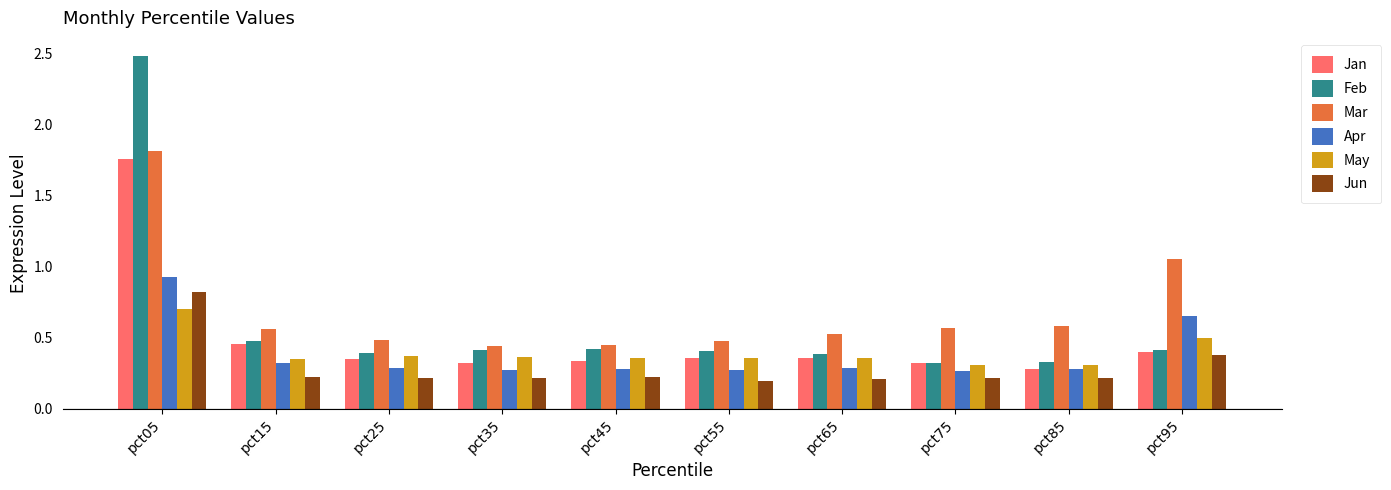

True or false: May has a value of 0.5 at pct95.

True